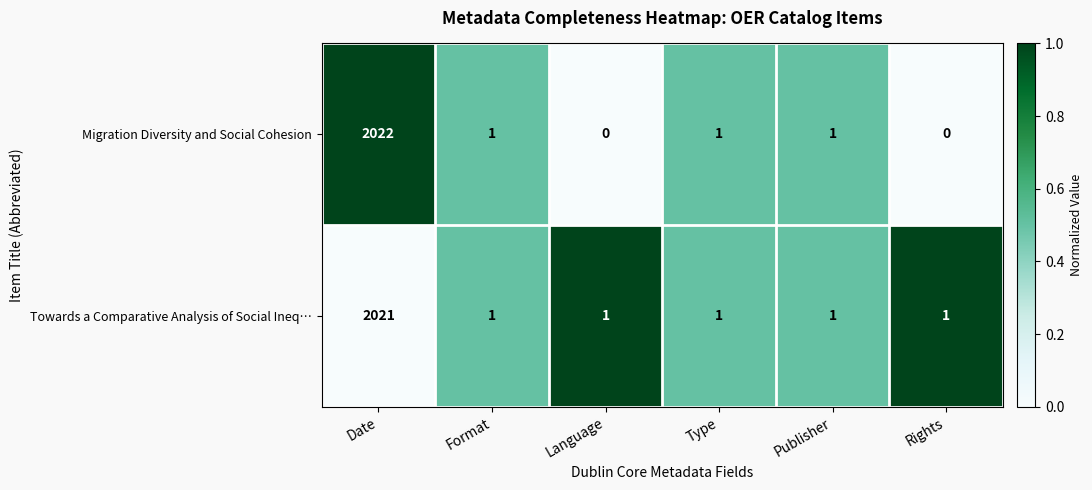

How many categories are shown in the chart?

6